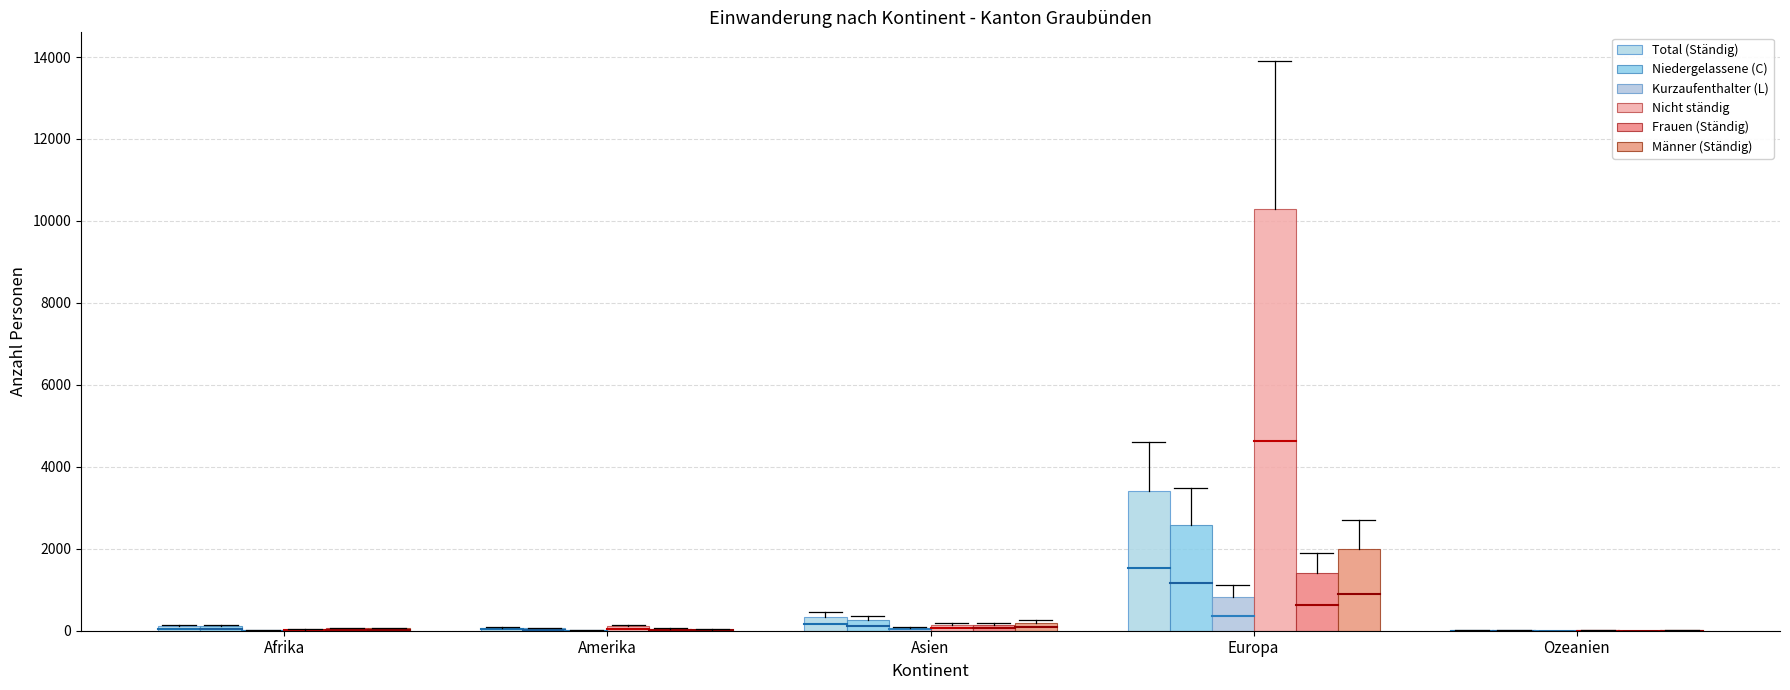

Which series has the largest range (max minus min)?

Nicht ständig